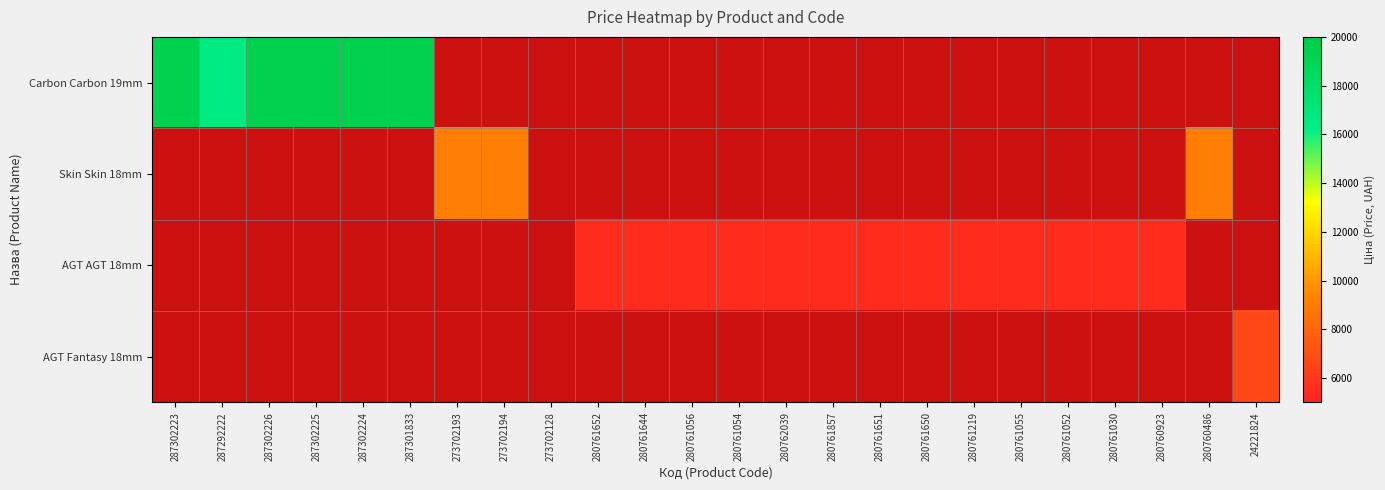

Which label corresponds to the largest value in the chart?

287302223